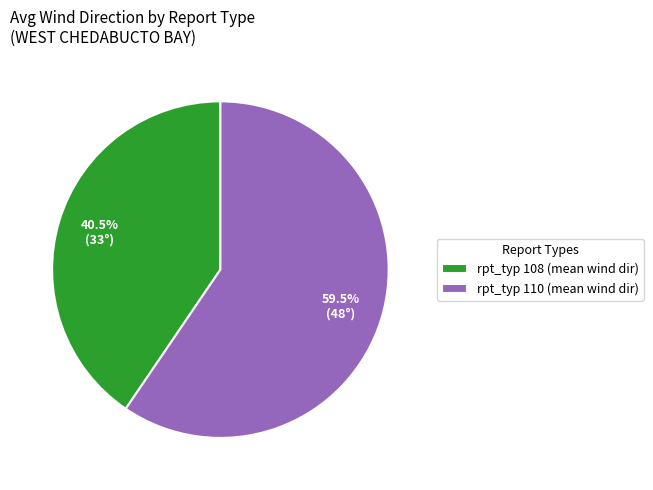

To the nearest percent, what is the difference between the largest and smallest slice percentages?

19%